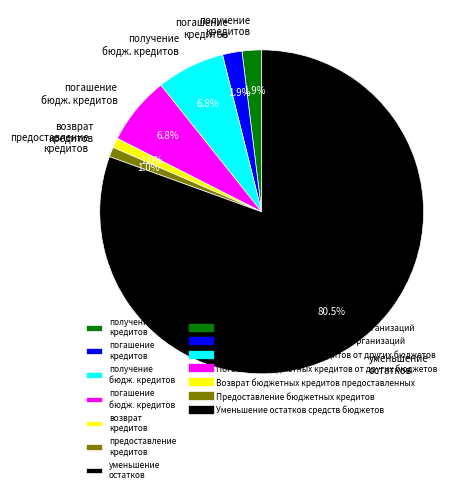

How much of the chart is everything except погашение бюдж. кредитов?

93.2%